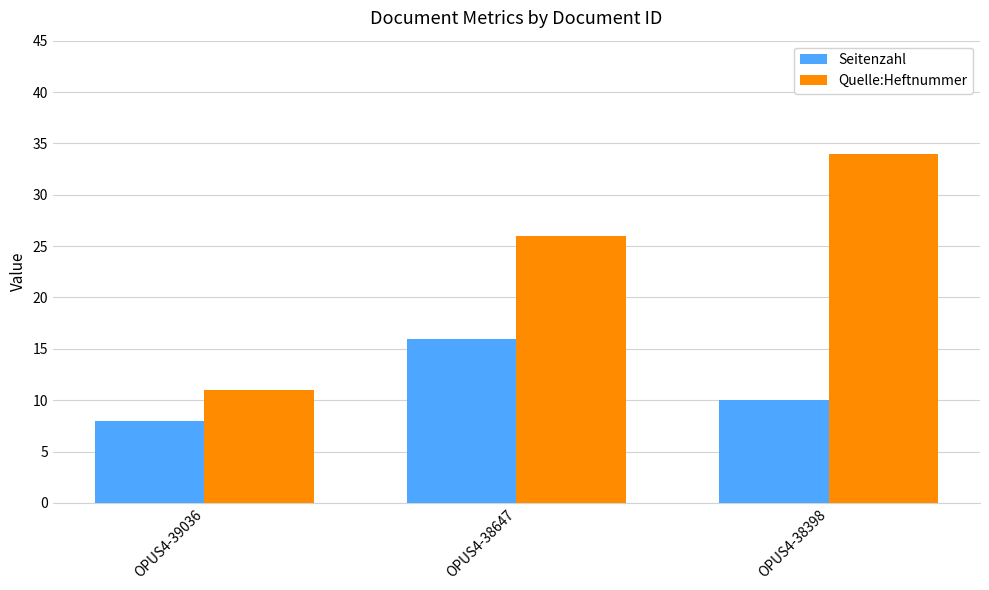

Which series has the largest total across all categories?

Quelle:Heftnummer